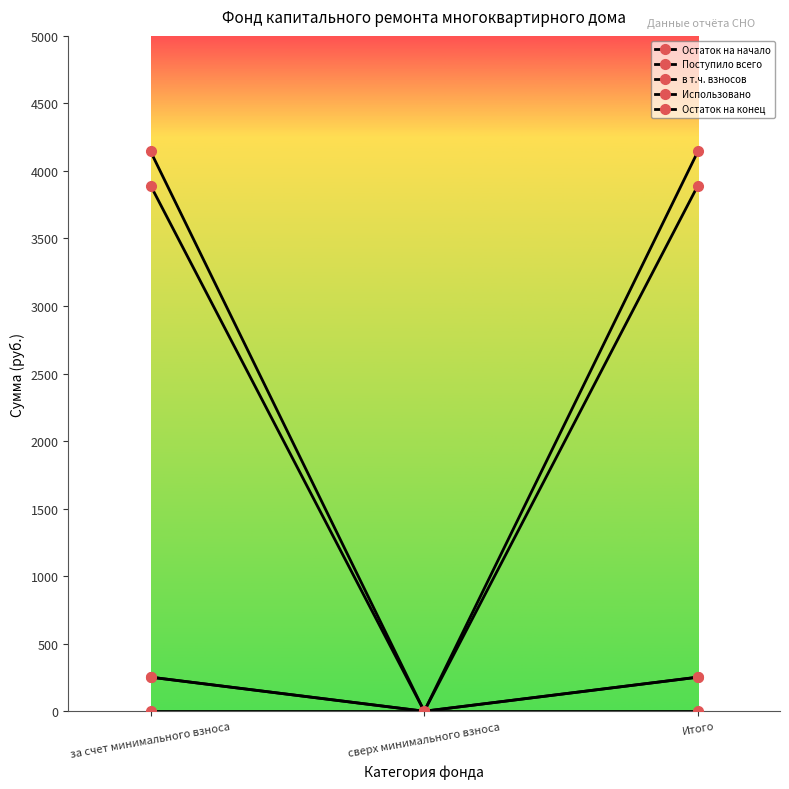

Reading left to right, extract all data points from this chart.

Остаток на начало: 3892.3	0.0	3892.3
Поступило всего: 252.3	0.0	252.3
в т.ч. взносов: 252.3	0.0	252.3
Использовано: 0.0	0.0	0.0
Остаток на конец: 4144.7	0.0	4144.7